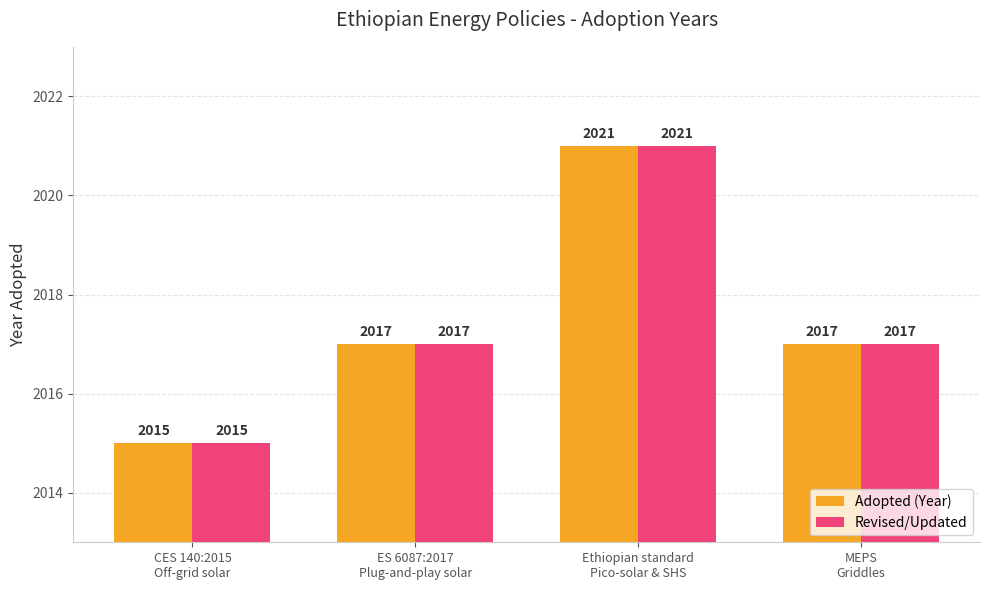

What is the minimum value shown in the chart?

2015